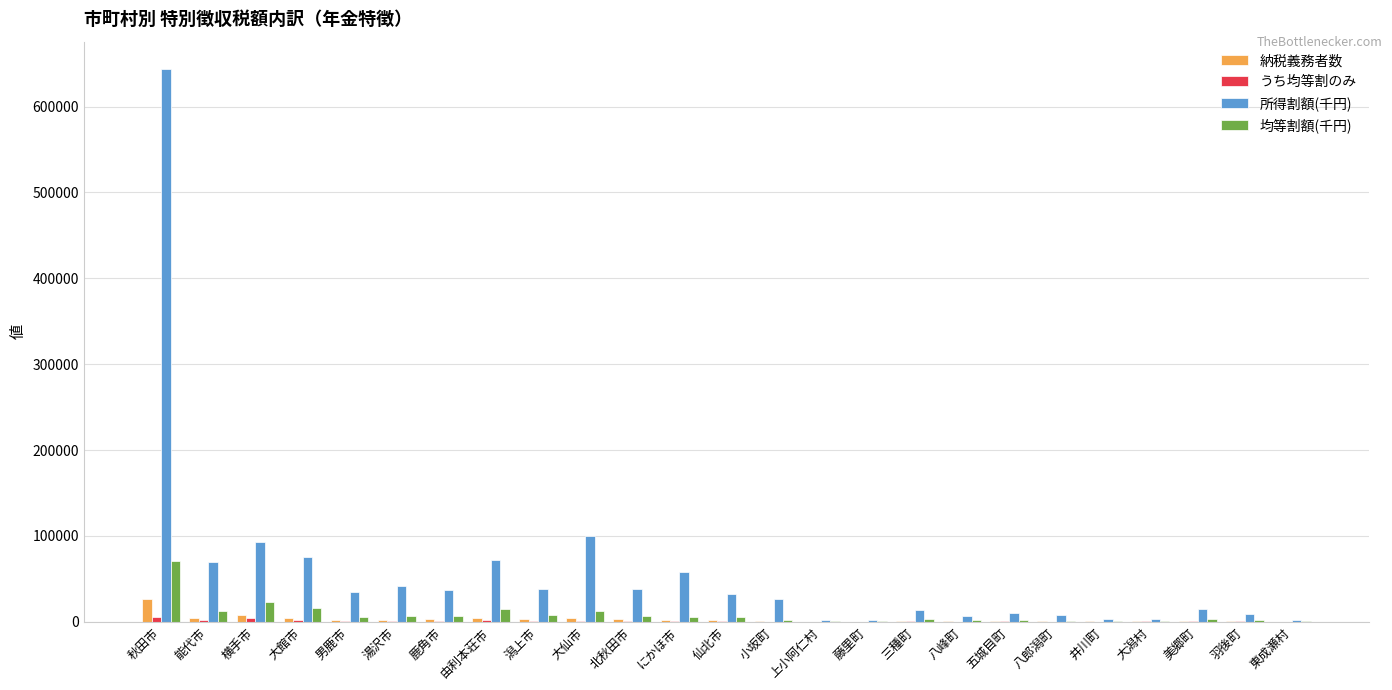

What is the greatest value displayed?

643399